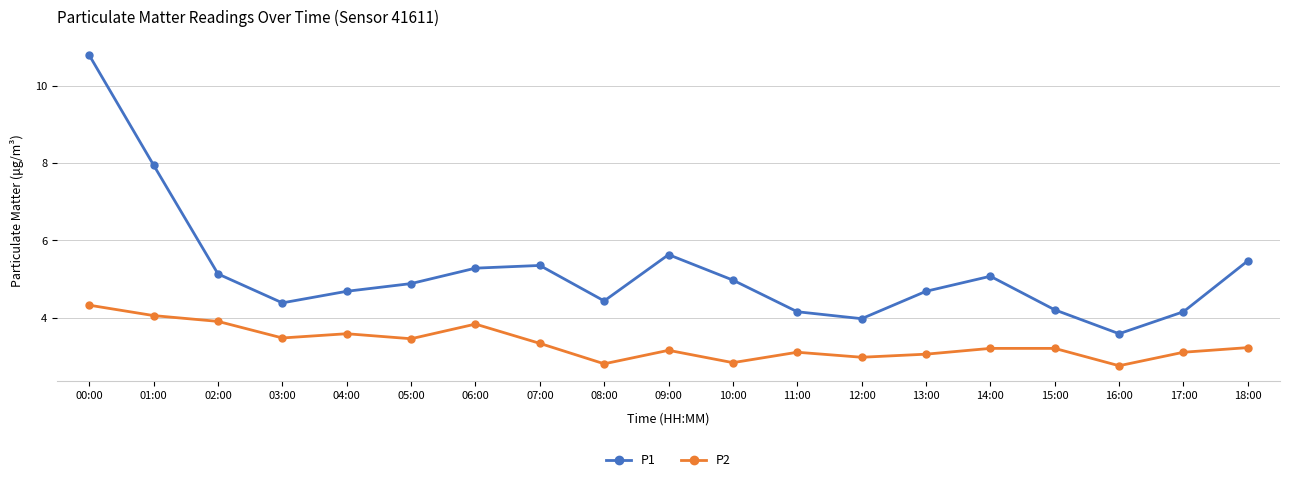

What is the difference between the highest and lowest values at 08:00?

1.6